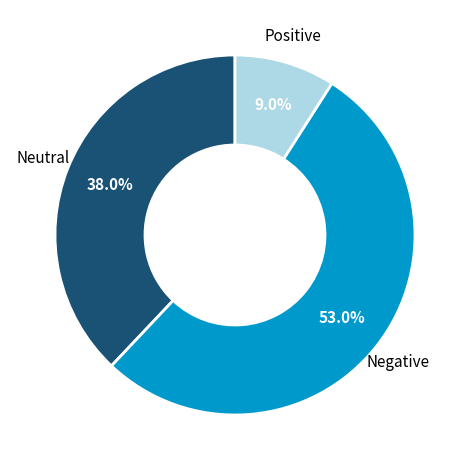

Combined, what portion of the pie is Negative and Positive?

62.0%